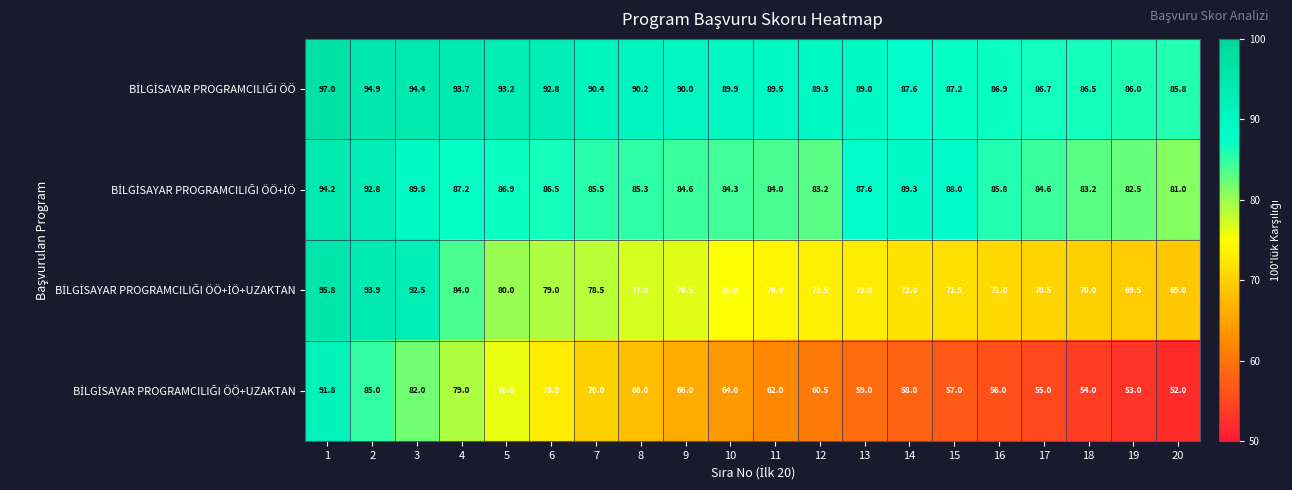

What is the greatest value displayed?

97.0